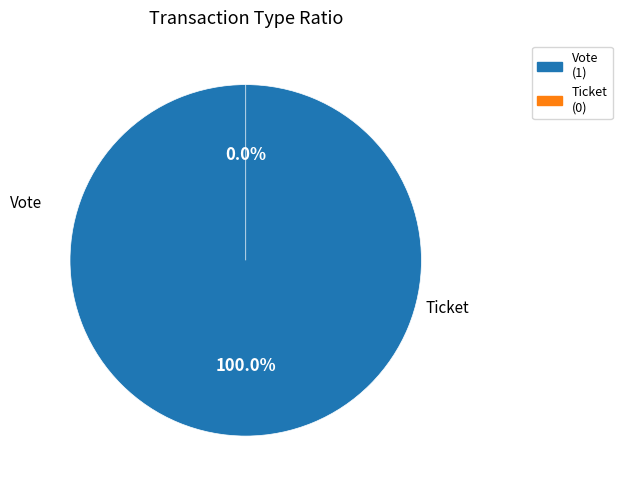

Rank the categories by value from highest to lowest.

Vote, Ticket